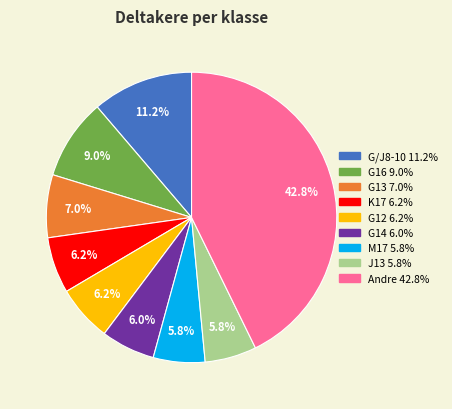

Is there a majority slice in this chart?

No